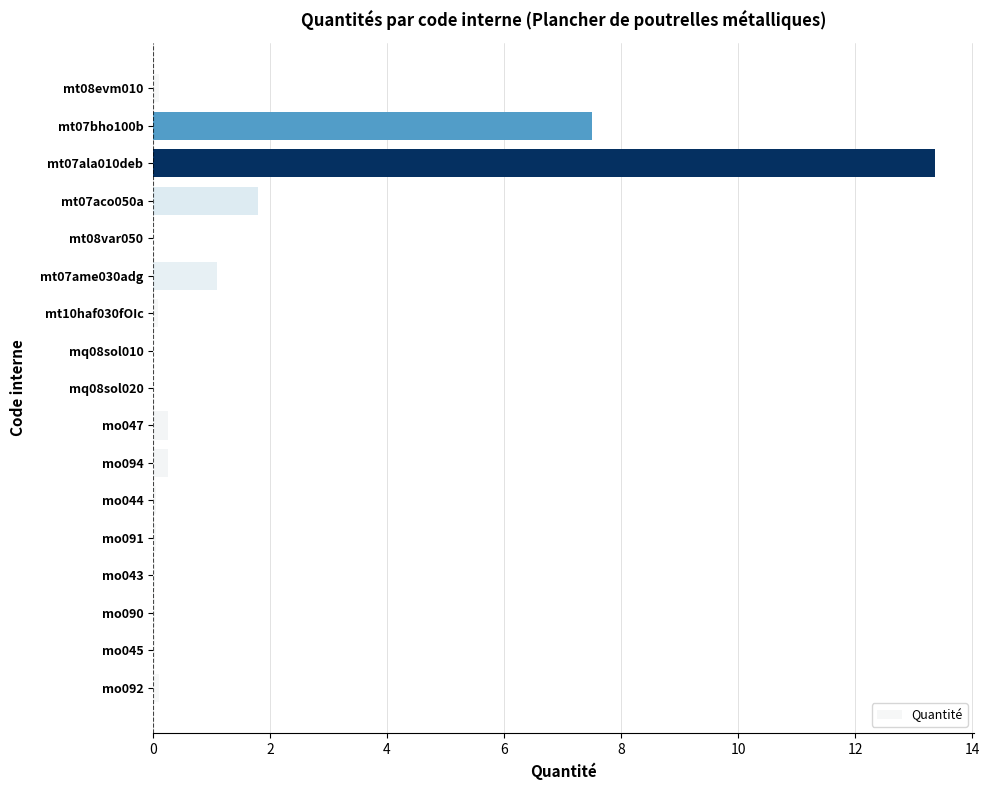

Does the chart contain stacked bars?

No